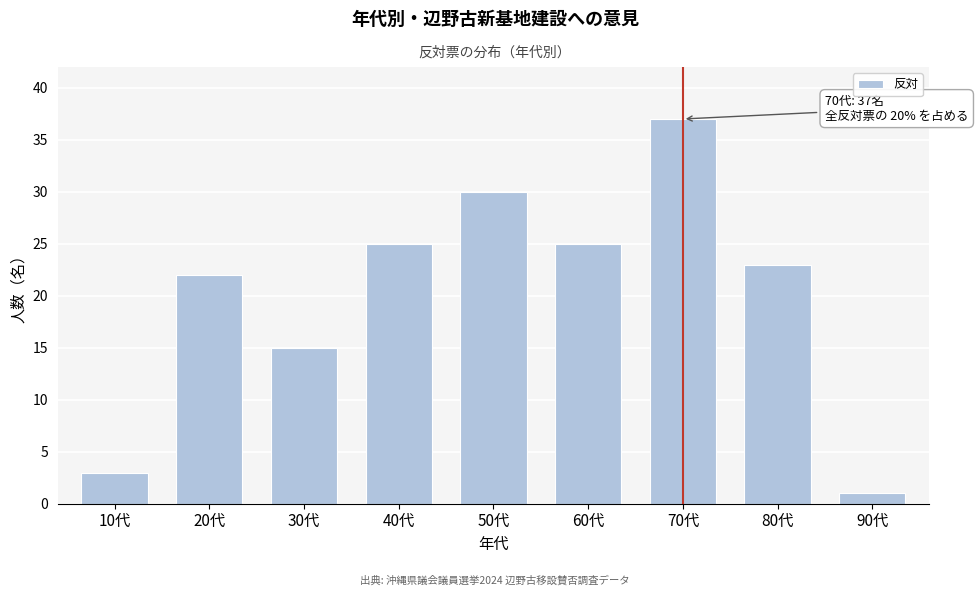

Reading left to right, extract all data points from this chart.

3	22	15	25	30	25	37	23	1